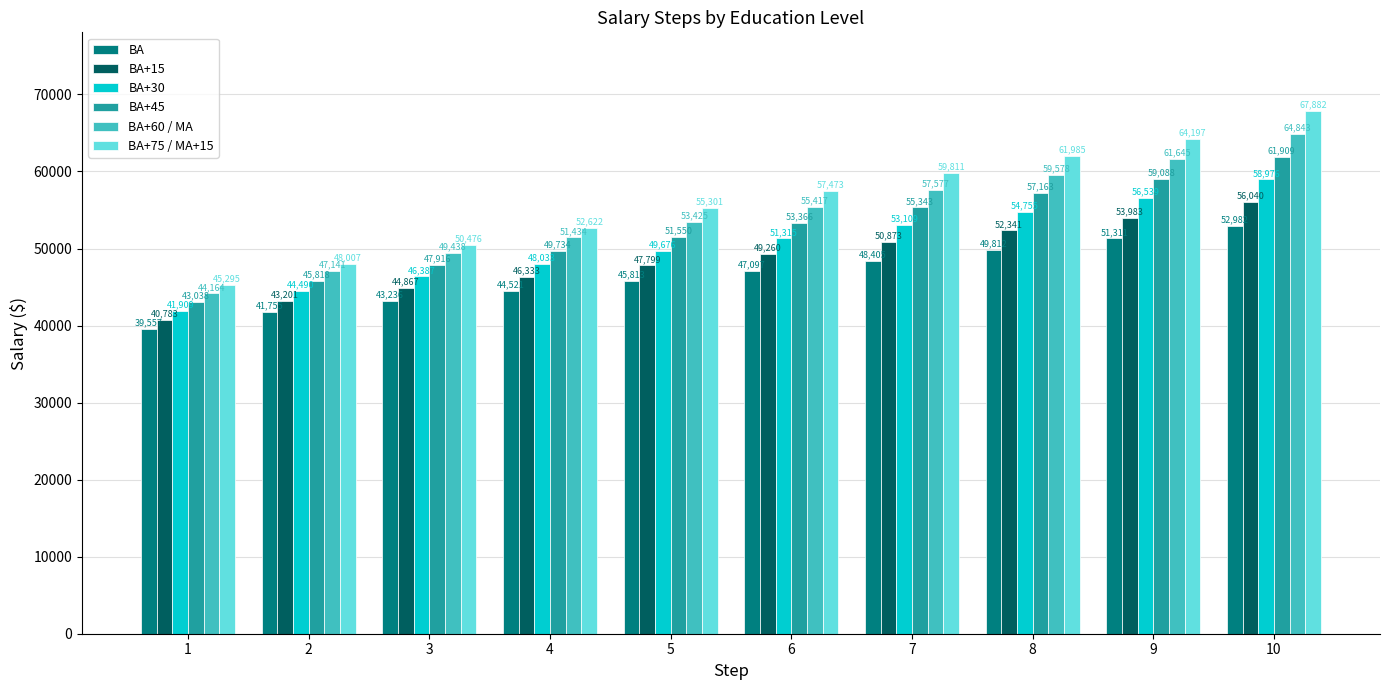

Is the value of BA+45 at 8 greater than the value of BA at 6?

Yes